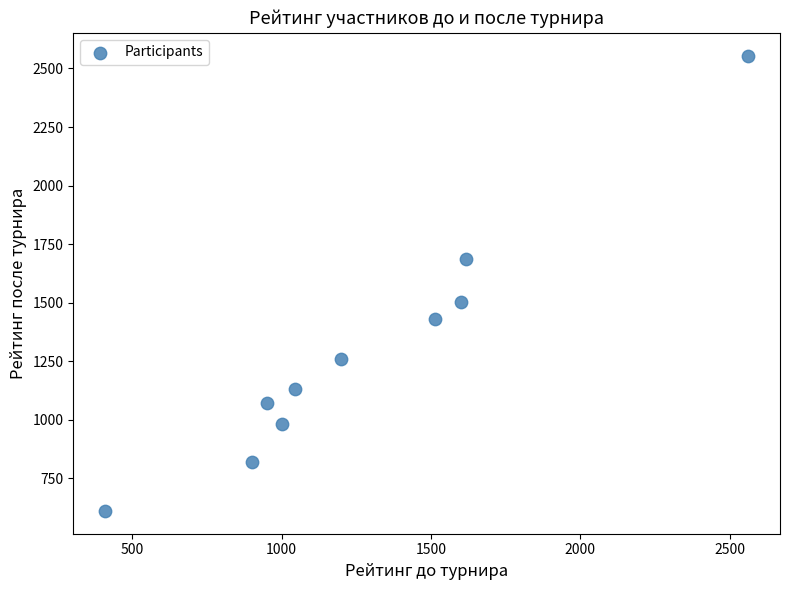

What is the average Y value?

1305